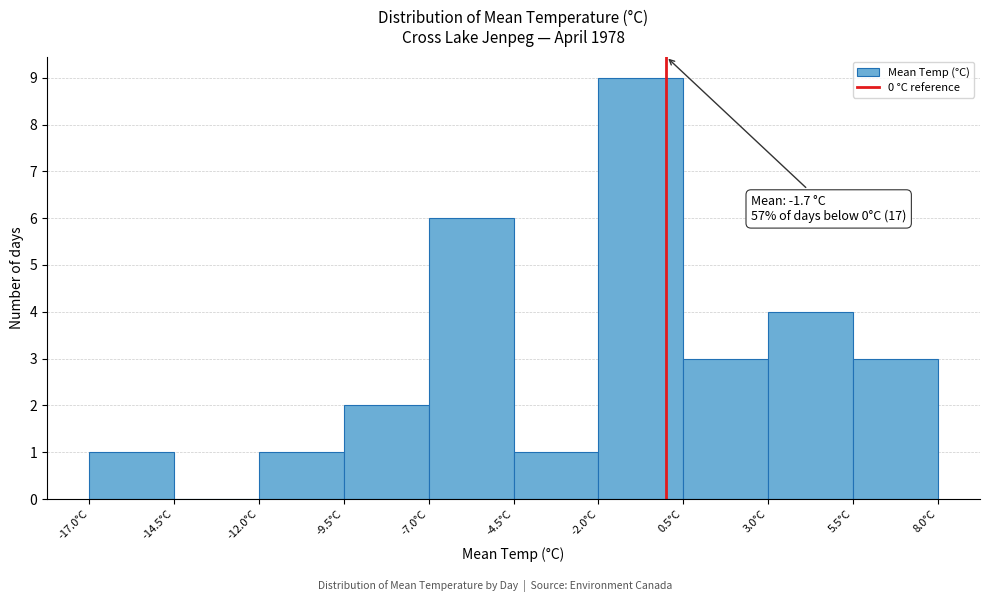

Which range on the x-axis has the tallest bar?

-2.0 to 0.5